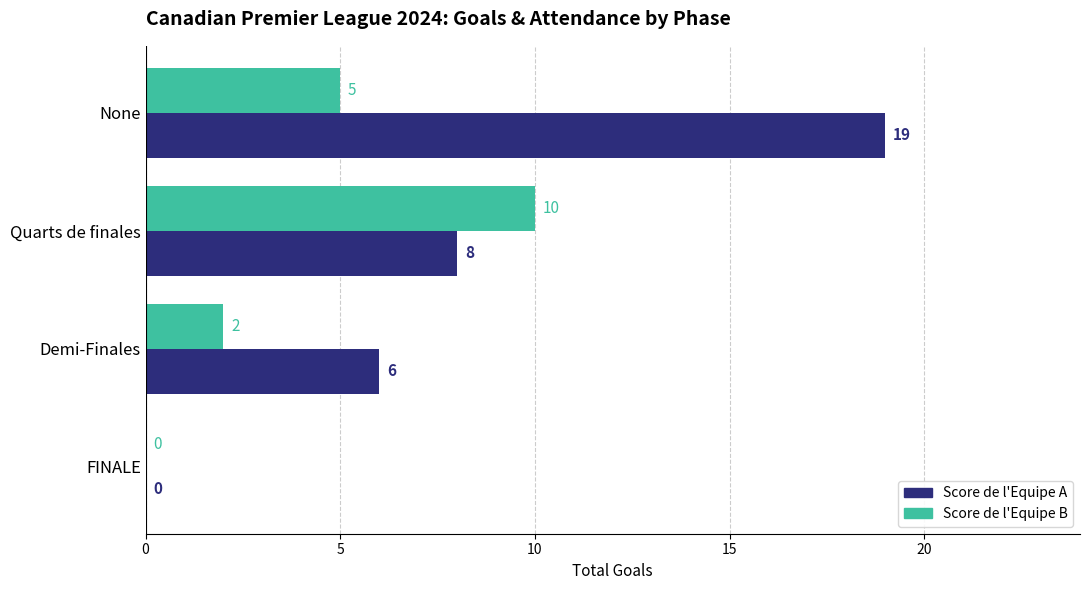

What are all the series names shown in the legend?

Score de l'Equipe A, Score de l'Equipe B